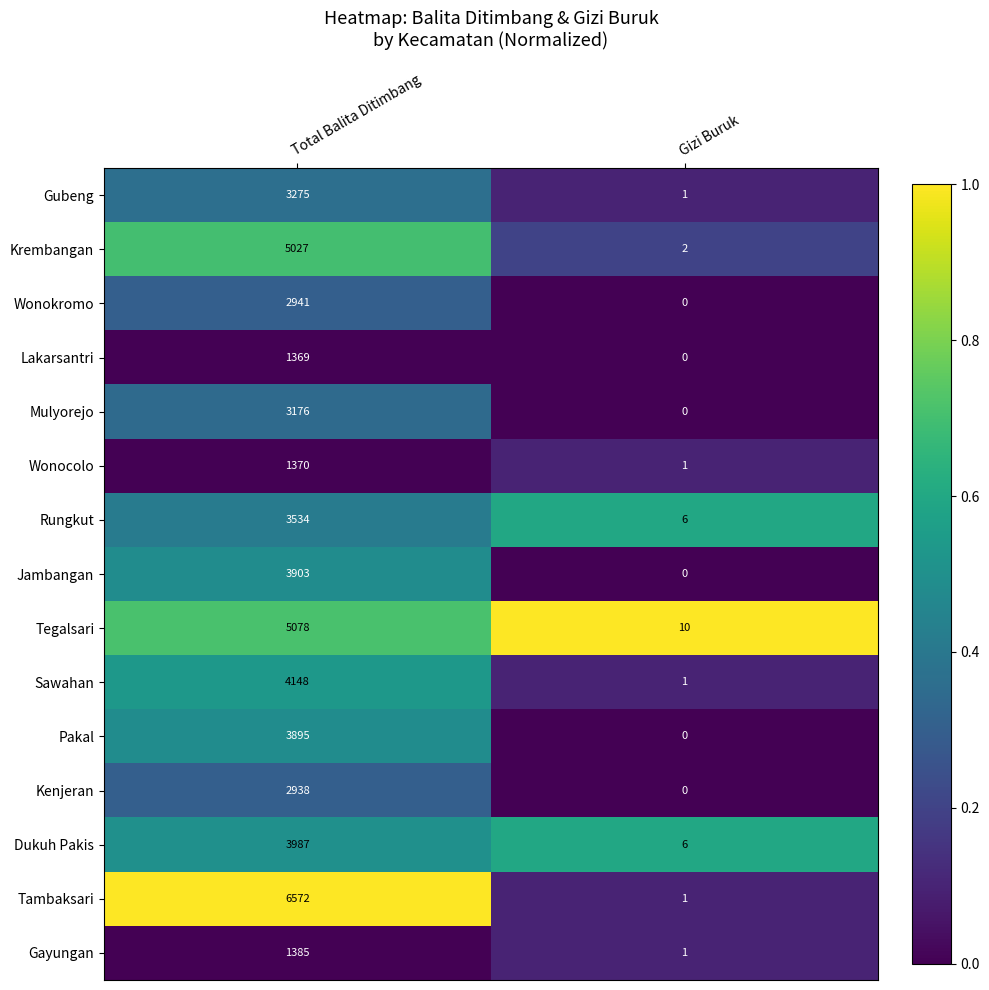

What is the sum of all Tegalsari values?

5088